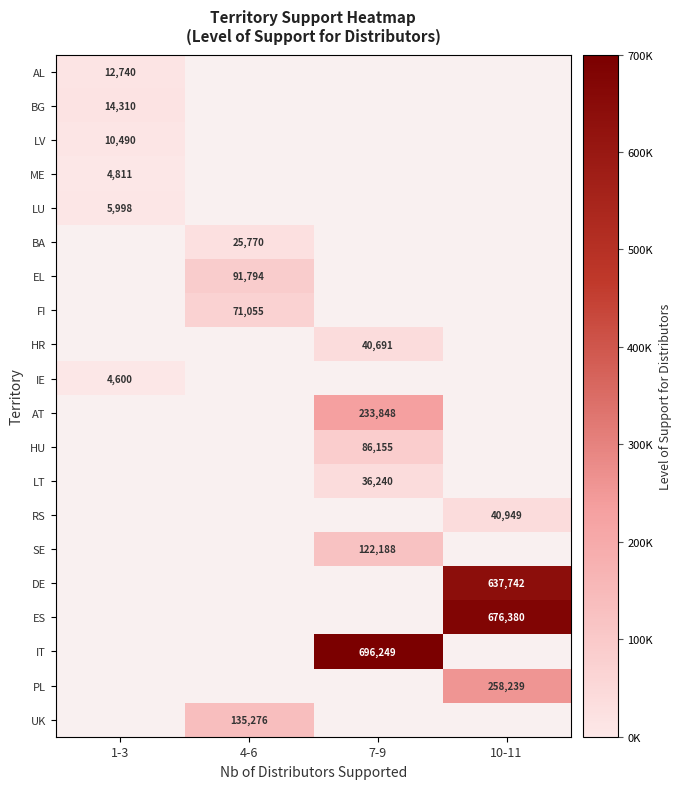

The value of LT at 7-9 is 36240. True or false?

True